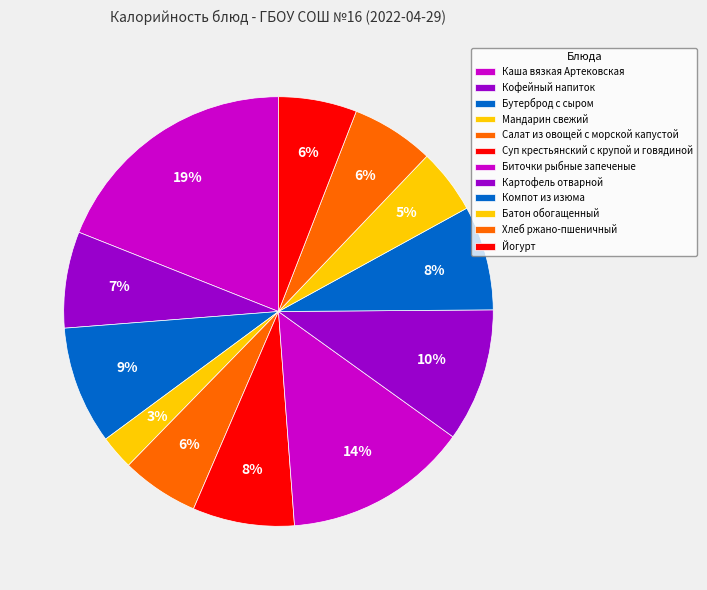

The Биточки рыбные запеченые slice represents 14% of the pie. True or false?

True